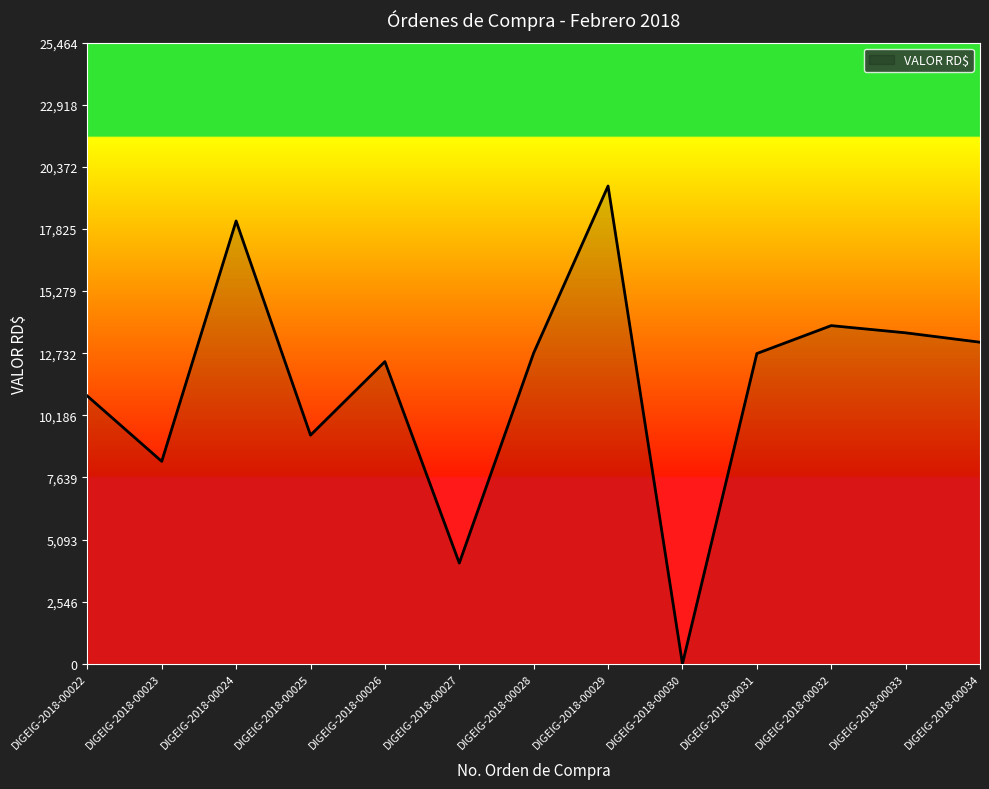

Is it true that the value at DIGEIG-2018-00025 is 9374.7?

True